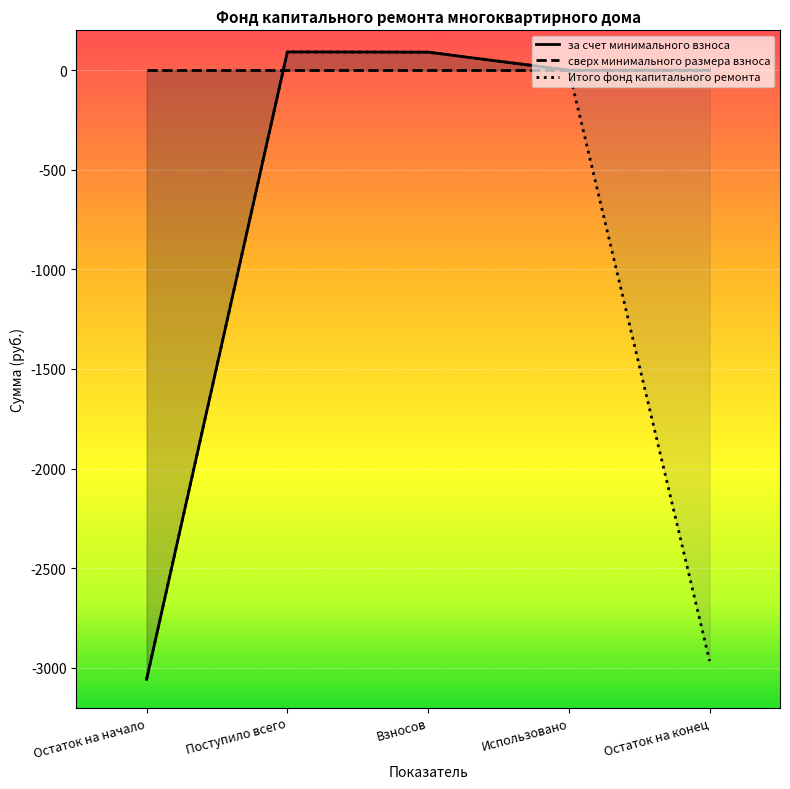

True or false: Итого фонд капитального ремонта and за счет минимального взноса intersect in this chart.

False